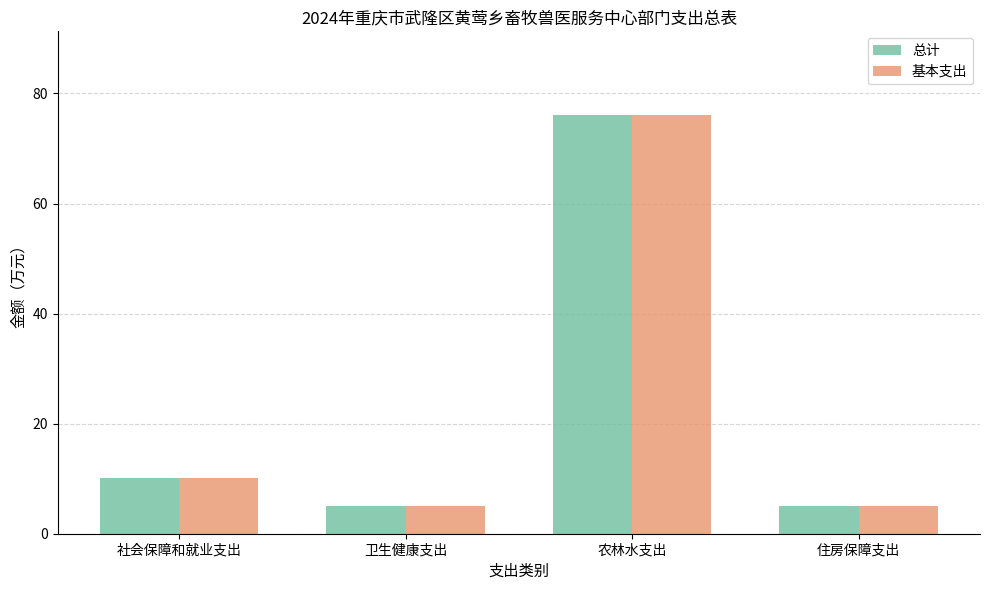

True or false: 基本支出 has a value of 10.2 at 社会保障和就业支出.

True